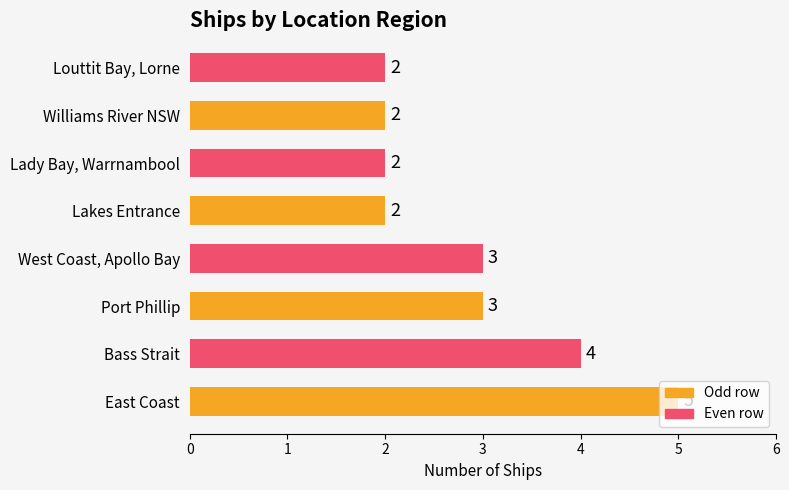

True or false: the data shows 2 at Lakes Entrance.

True